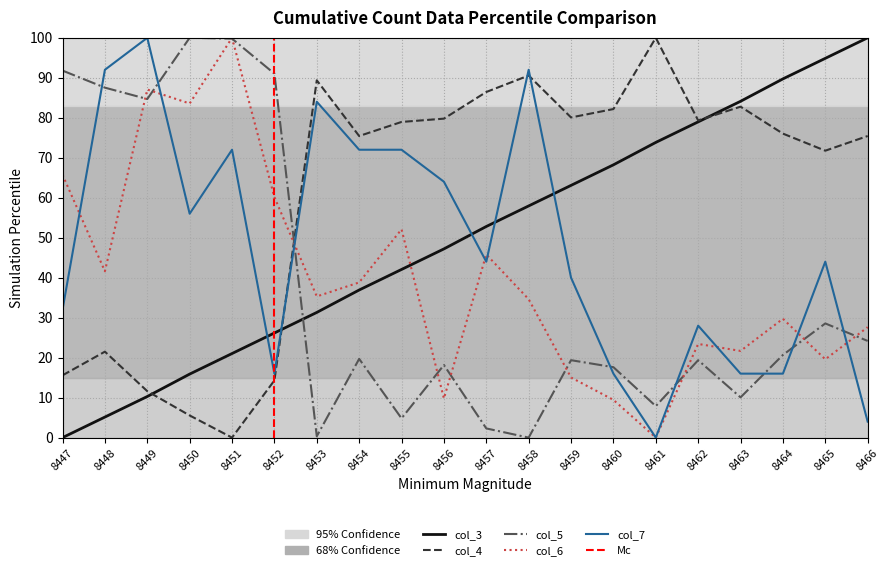

How many categories are shown in the chart?

20